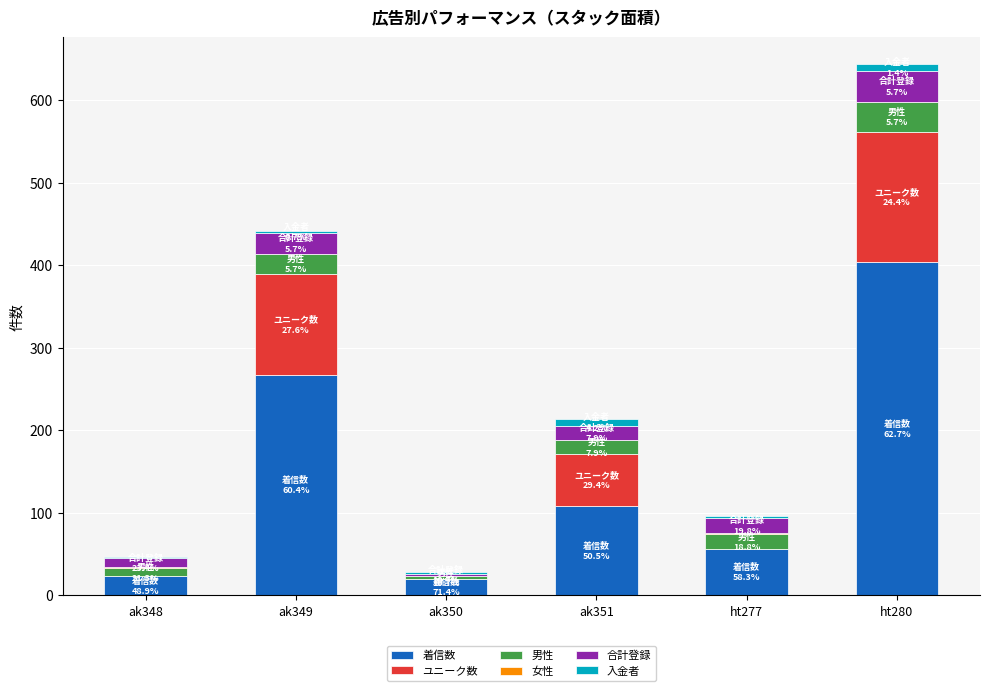

Does the chart contain stacked bars?

Yes